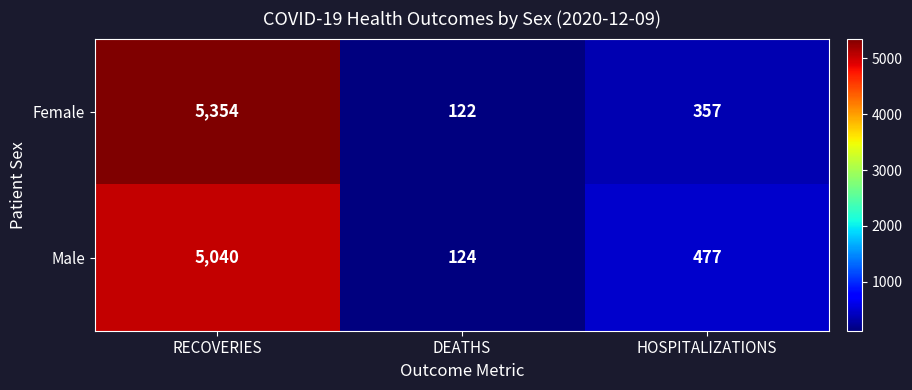

Which series has the largest range (max minus min)?

Female